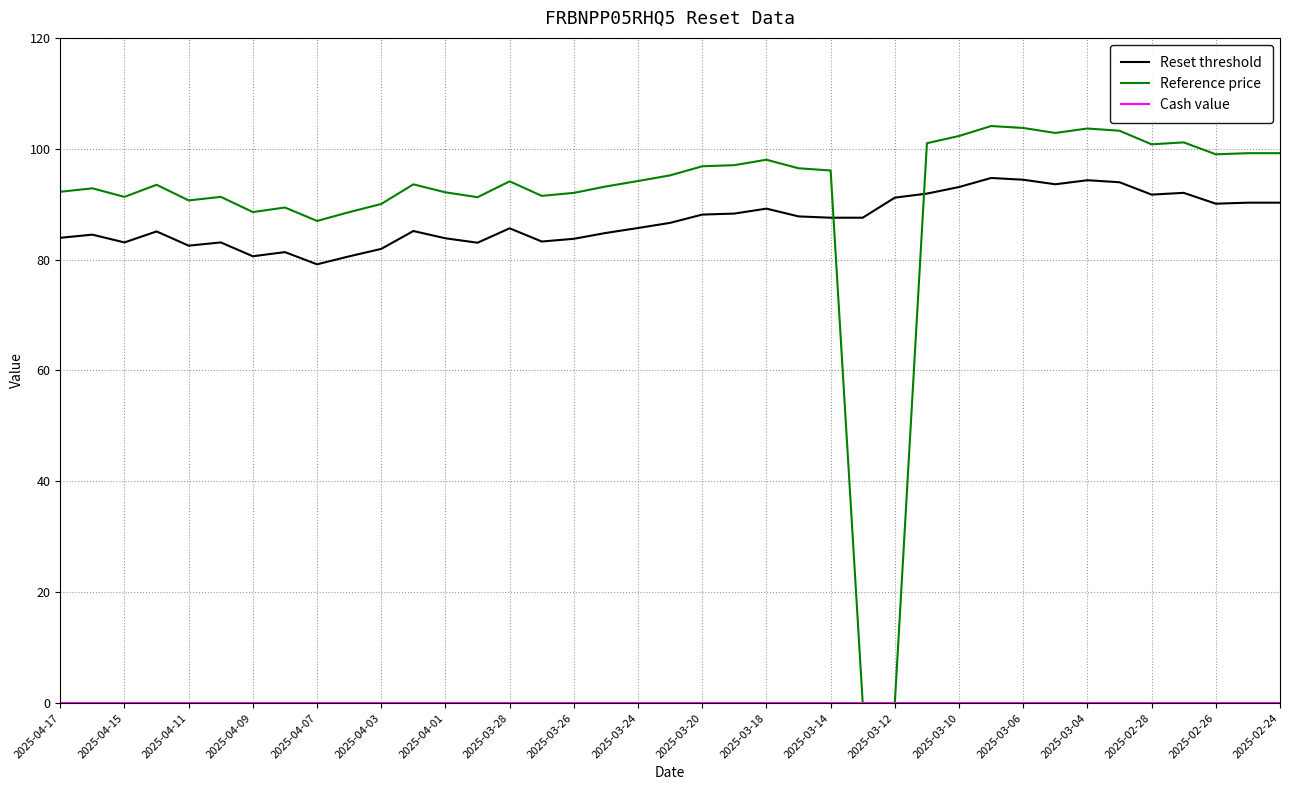

What is the maximum value for Reset threshold?

94.7